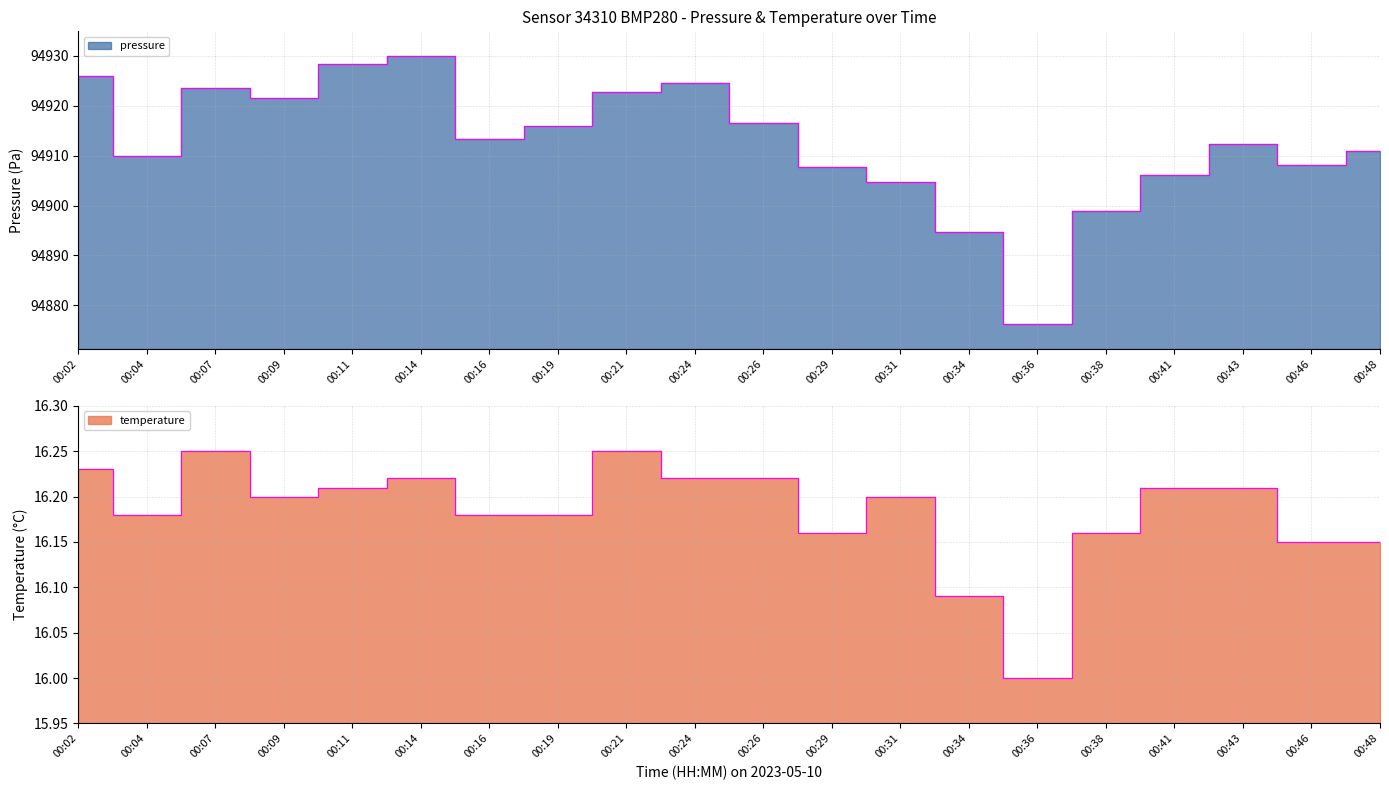

True or false: temperature and pressure intersect in this chart.

False